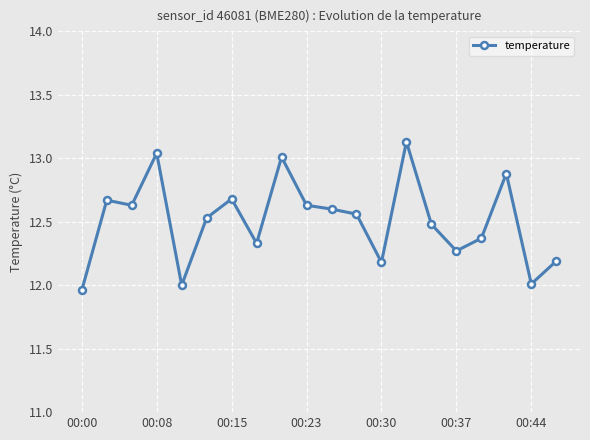

What is the value of the 20th point from the left?

12.2